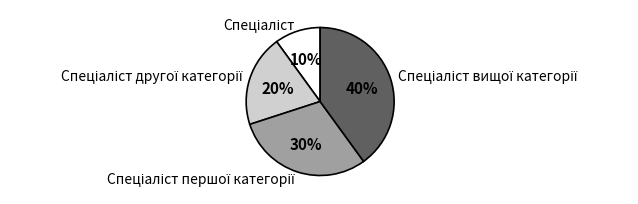

Is there a majority slice in this chart?

No